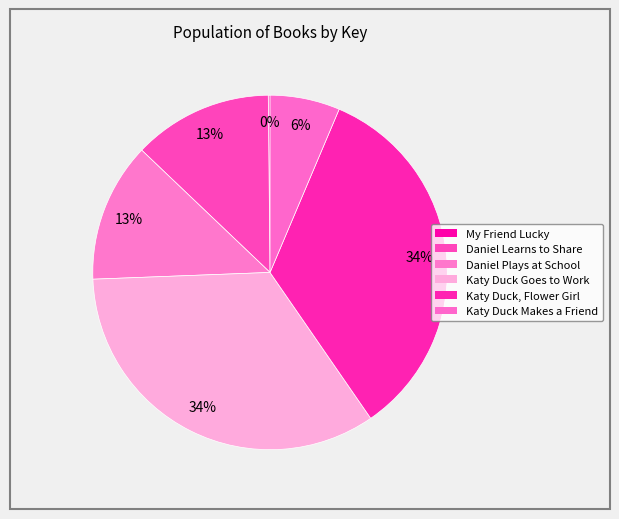

Does My Friend Lucky represent more than half of the total?

No